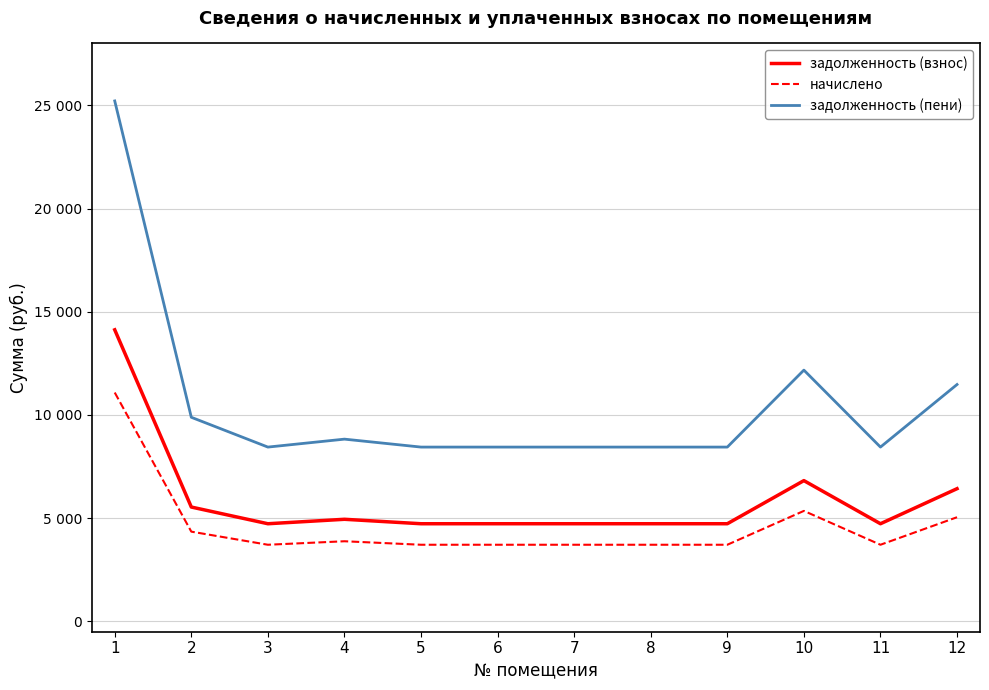

What are all the series names shown in the legend?

задолженность (взнос), начислено, задолженность (пени)